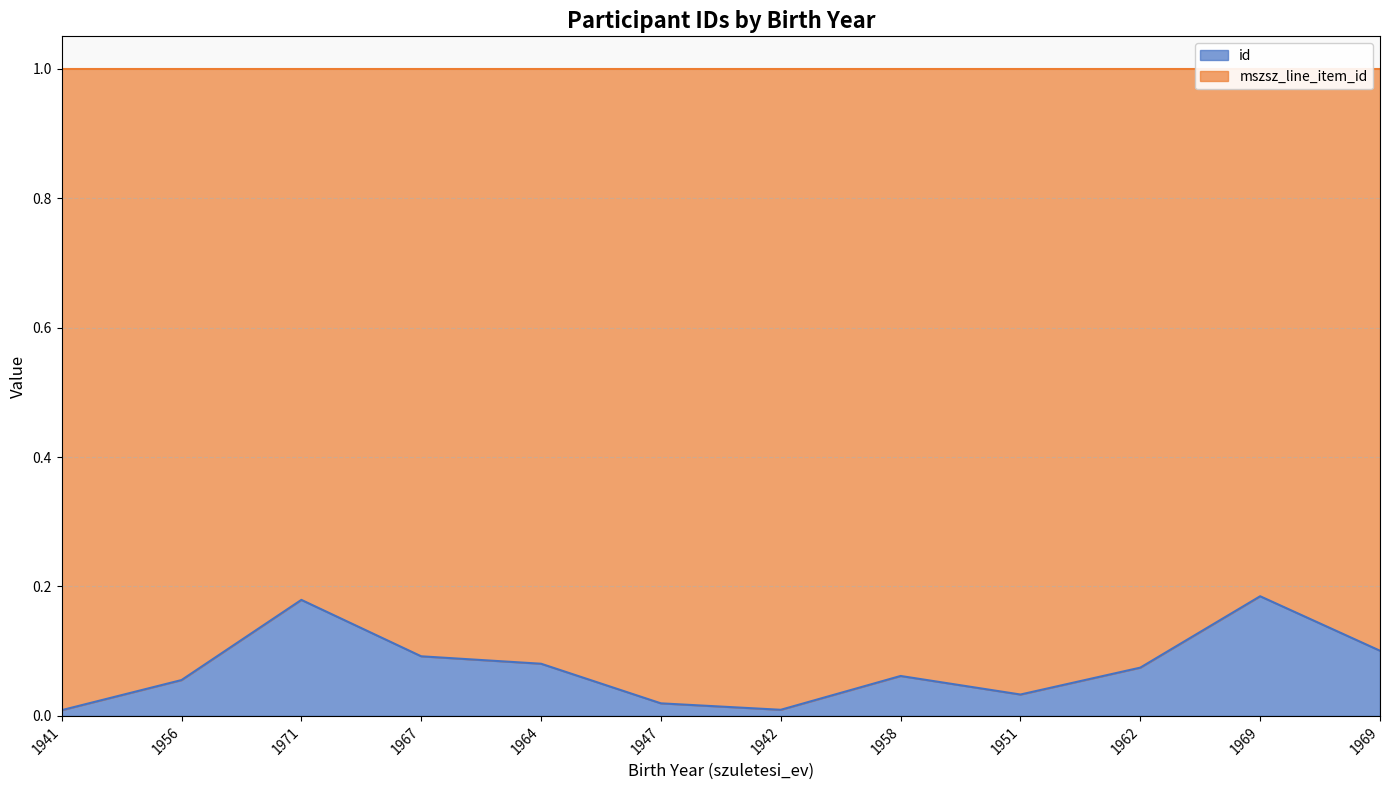

Where is the data nearest to the value 0?

1941